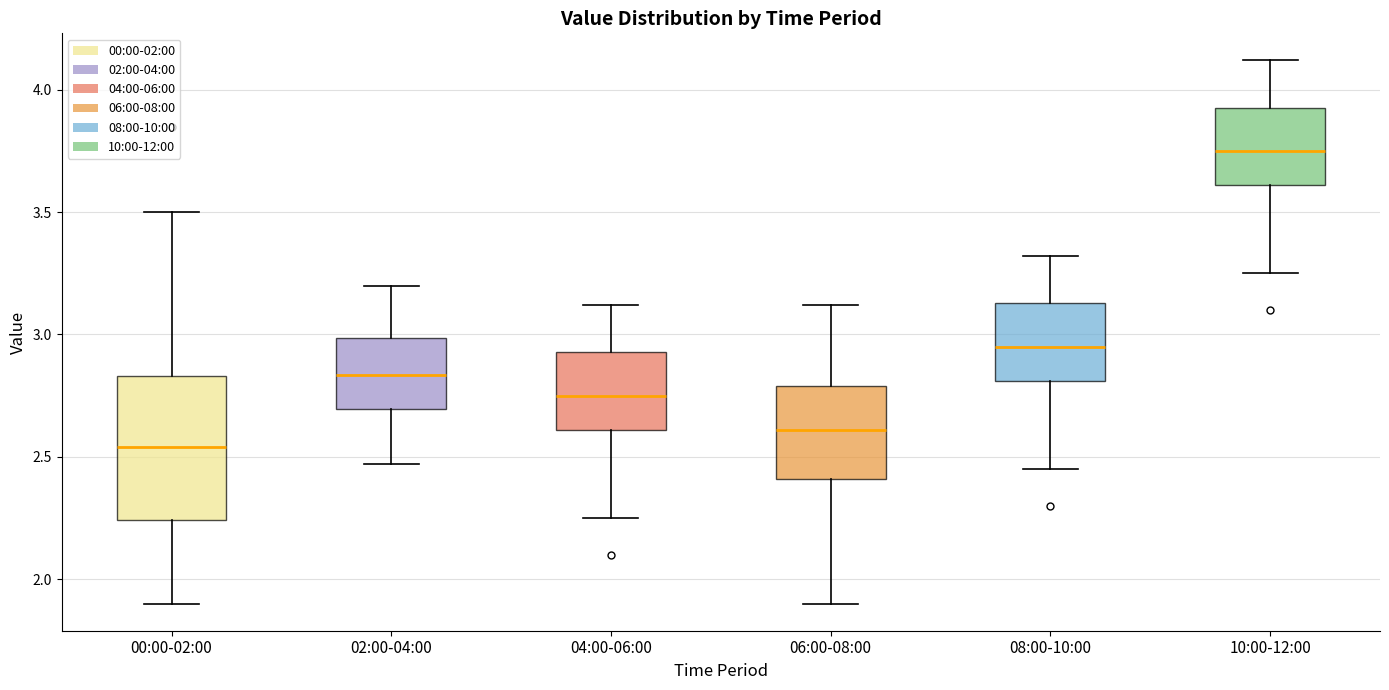

Which box has the highest median line?

10:00-12:00